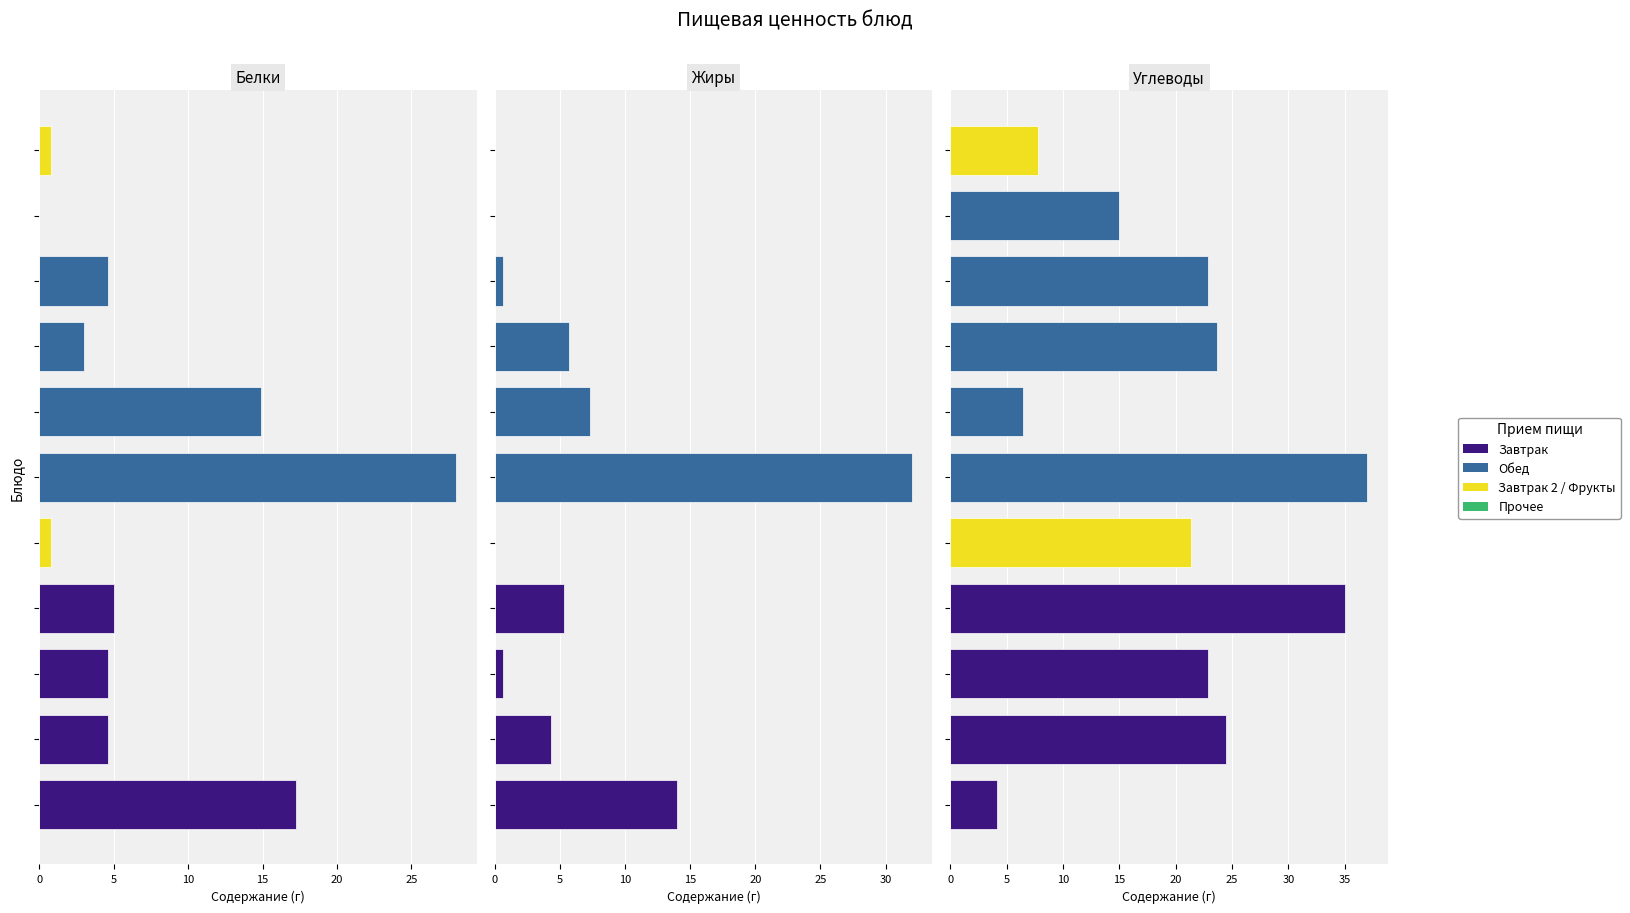

What is the approximate value of Жиры at 7?

5.7